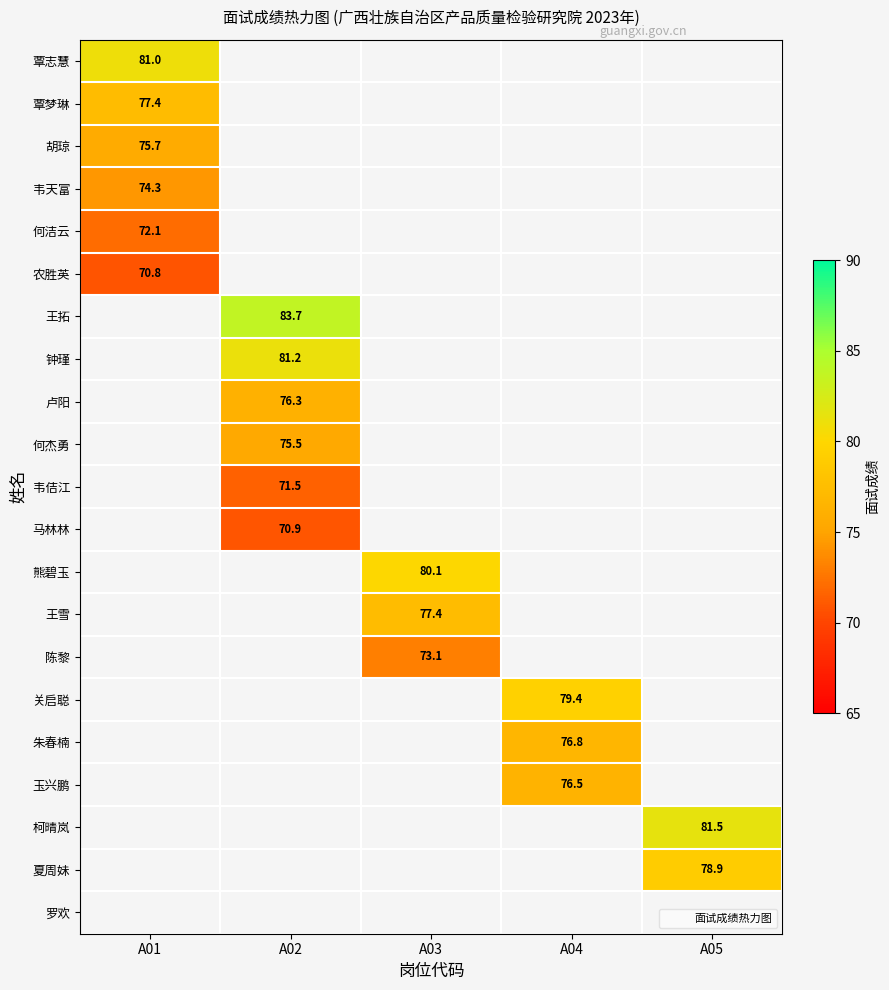

Count the number of data series in this chart.

21